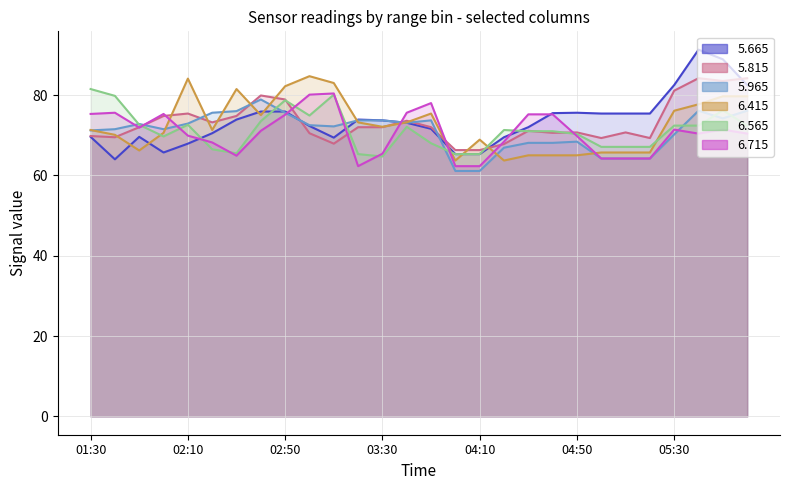

At which category does 6.565 reach its first local valley?

02:00